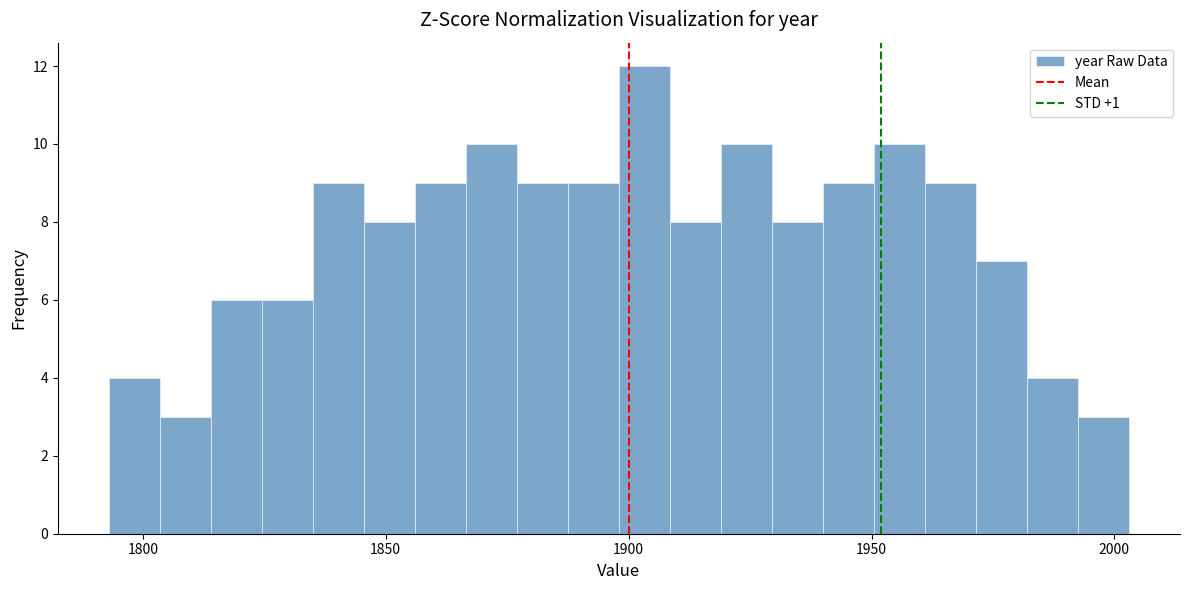

Read against the x-axis, roughly where is the centre of the tallest bar?

1905